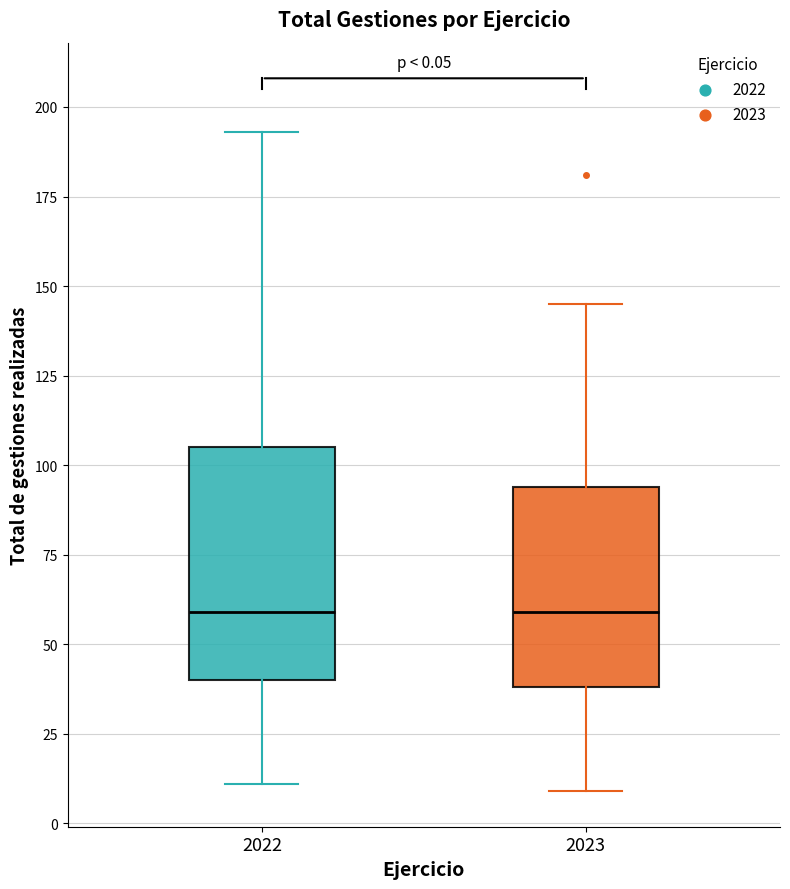

Which box is the tallest, from its lower edge to its upper edge?

2022